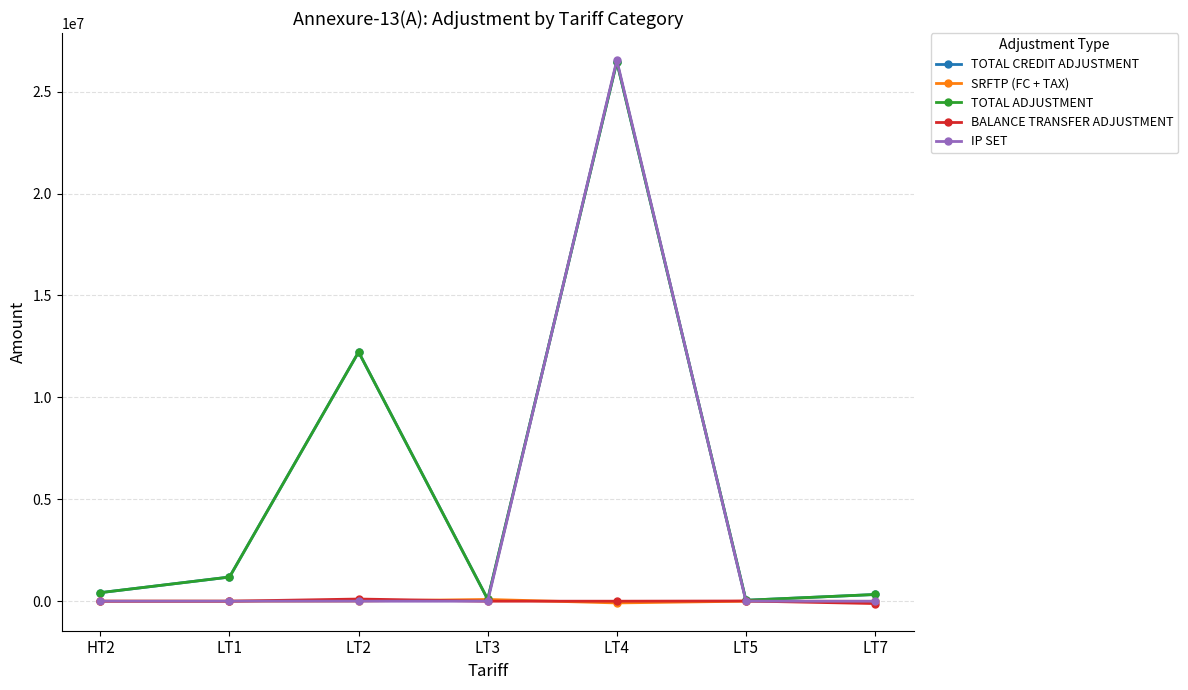

Is this an area chart (filled region under the line)?

No